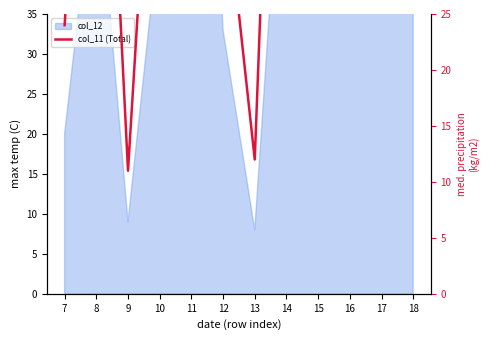

How many values are below 64?

6